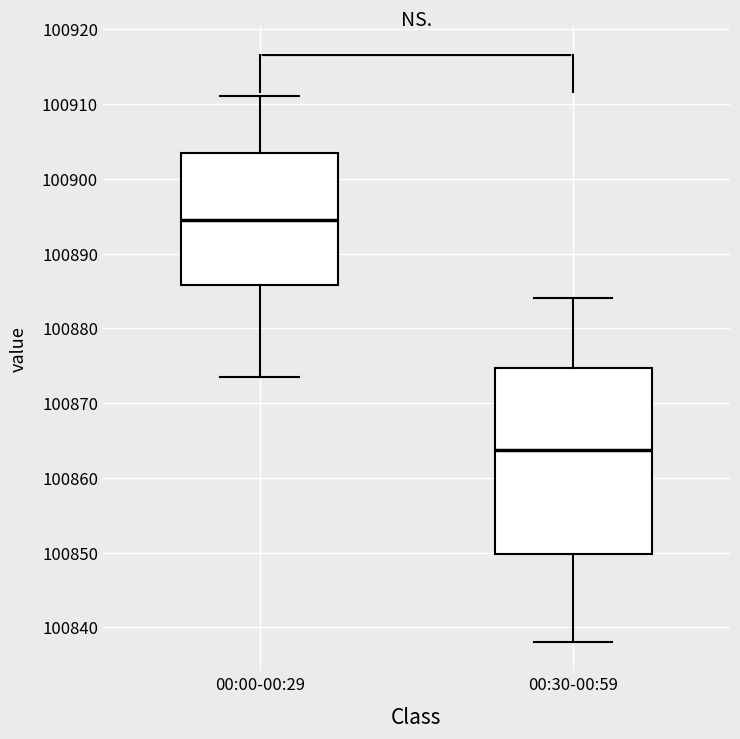

Reading left to right, transcribe this box plot: for each box, give where its median line is, the range the box spans, and where its two whiskers end, as read against the y-axis. The values are not printed on the chart, so give them approximately, as read against the axis.

00:00-00:29: median 100895, box 100886 to 100904, whiskers 100874 to 100911
00:30-00:59: median 100864, box 100850 to 100875, whiskers 100838 to 100884